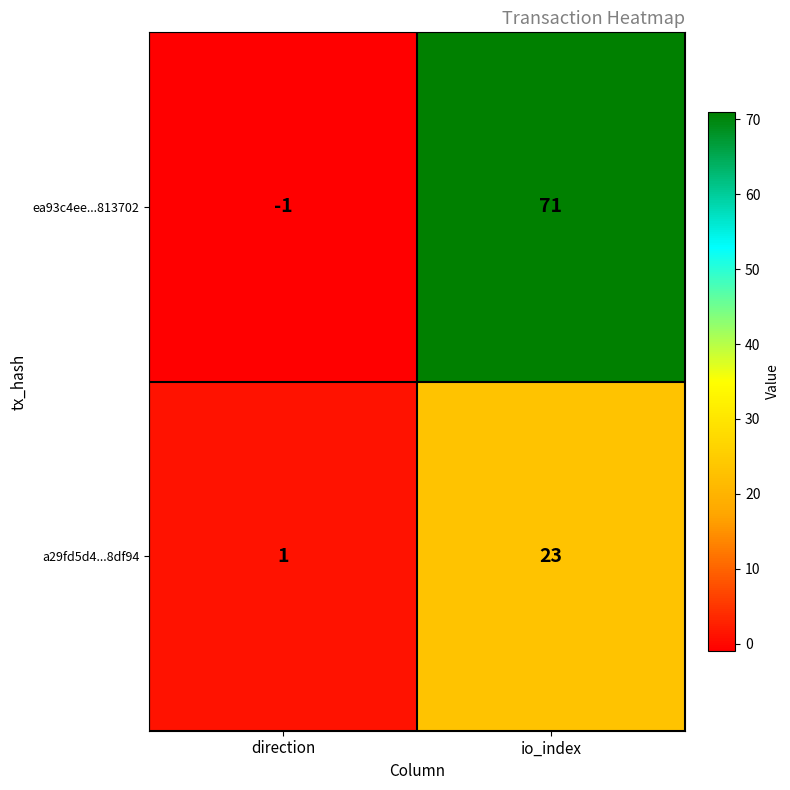

Rank the series by their maximum value, from lowest to highest.

a29fd5d4...8df94, ea93c4ee...813702